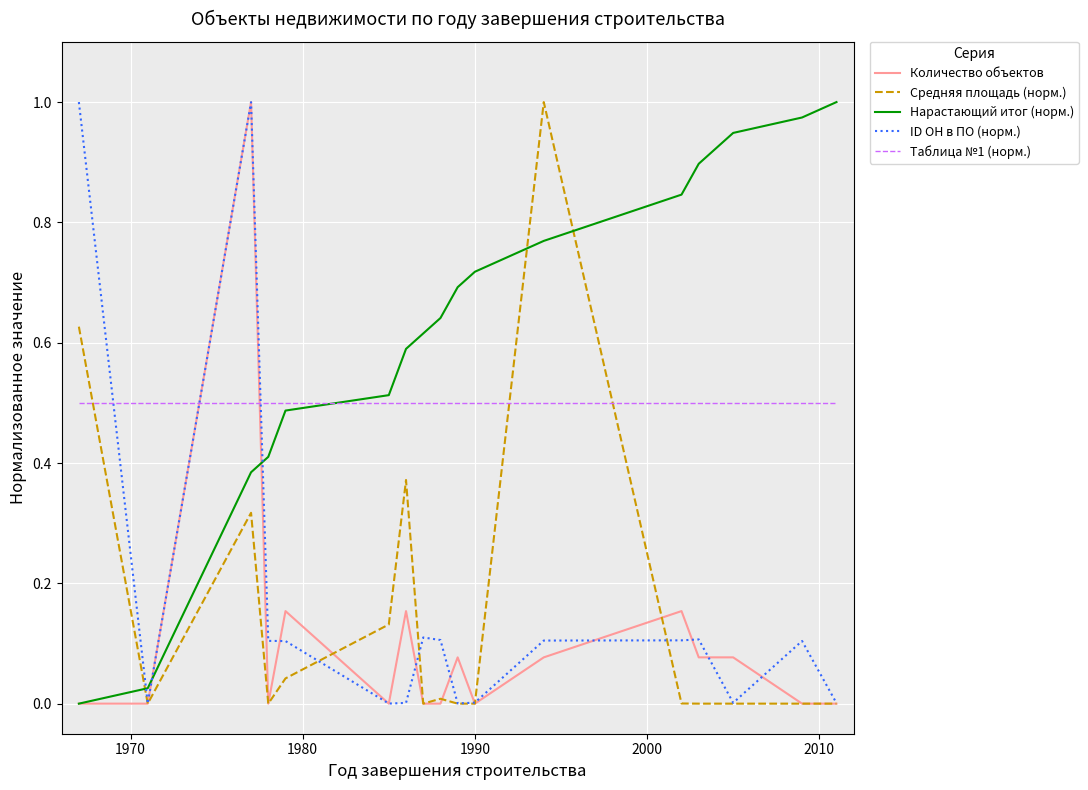

Which series has the largest total across all categories?

Нарастающий итог (норм.)